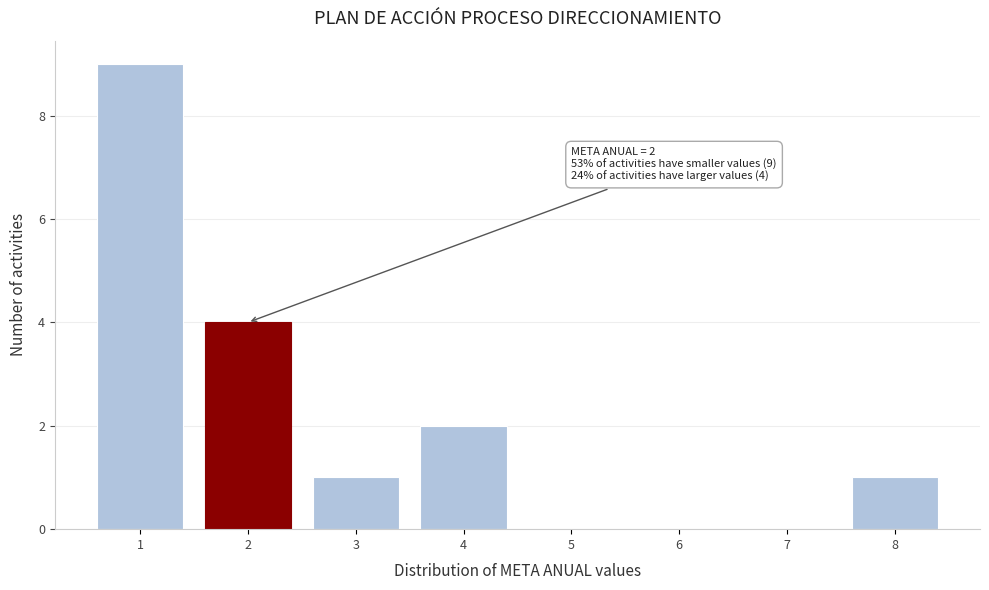

Over which range of the x-axis is the bar tallest?

0.5 to 1.5